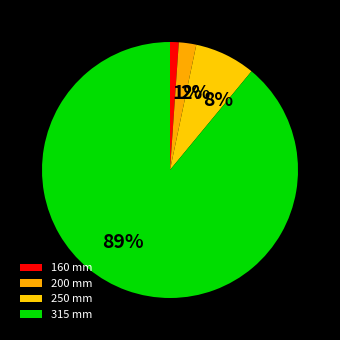

To the nearest percent, what is the average slice percentage?

25%